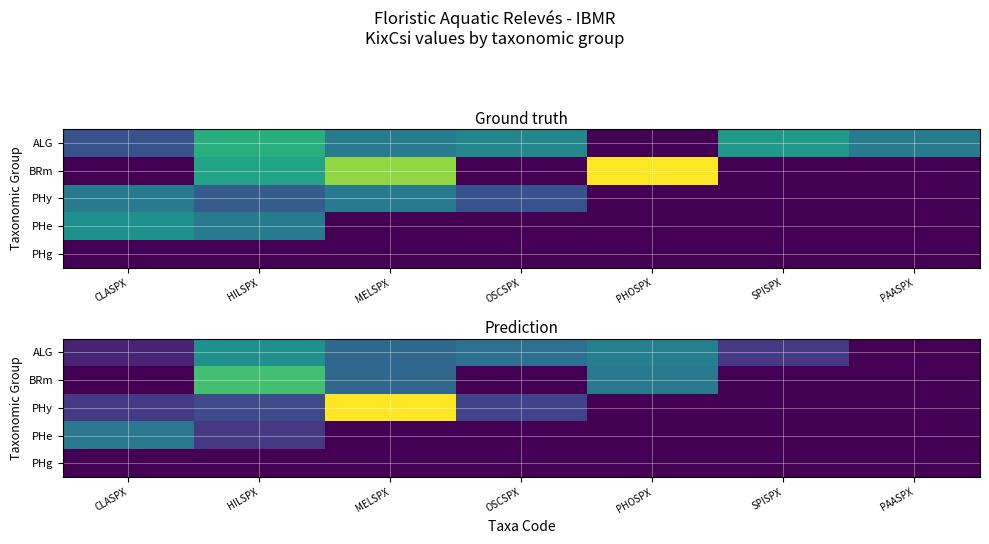

Rank the series by their maximum value, from lowest to highest.

PHg, PHe, ALG, BRm, PHy